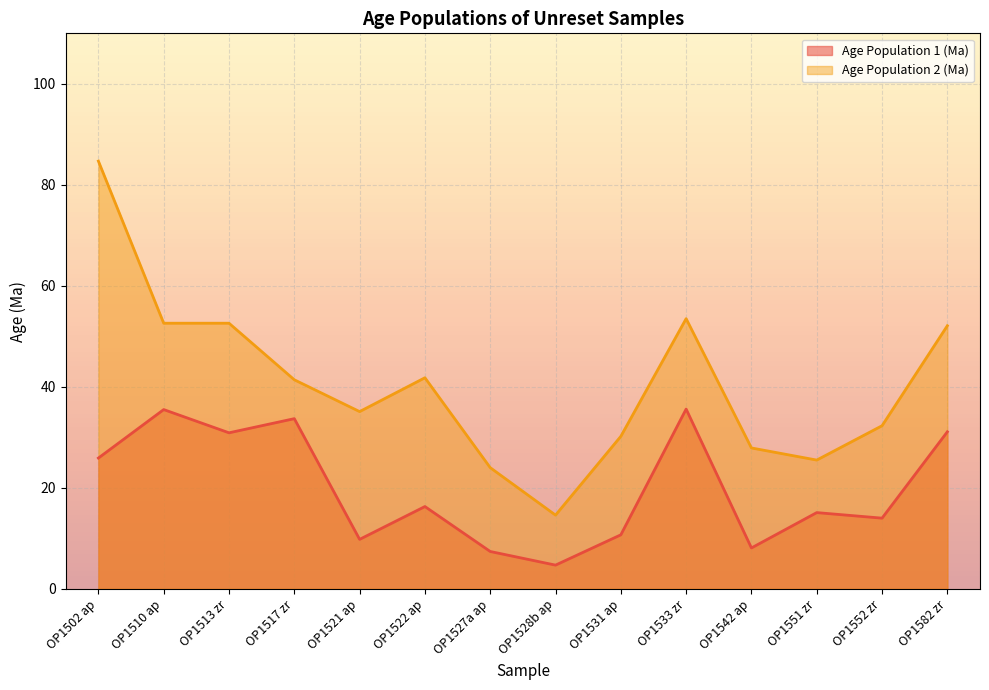

List the series in order of their overall mean, highest first.

Age Population 2 (Ma), Age Population 1 (Ma)